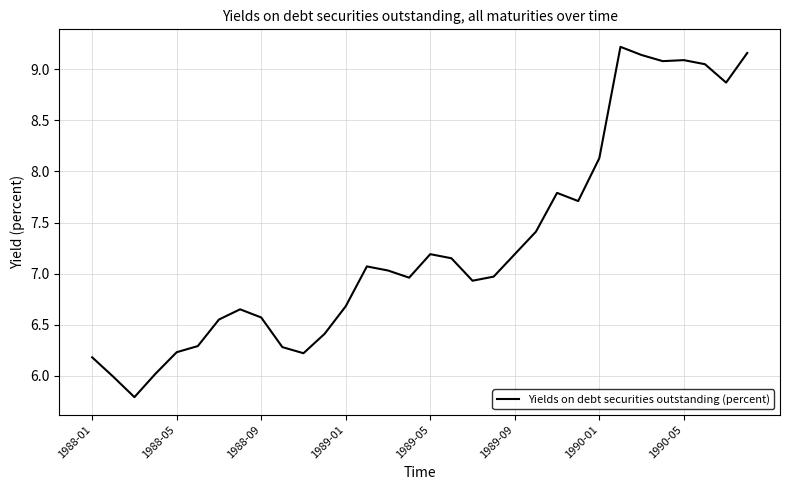

What is the smallest value displayed?

5.8